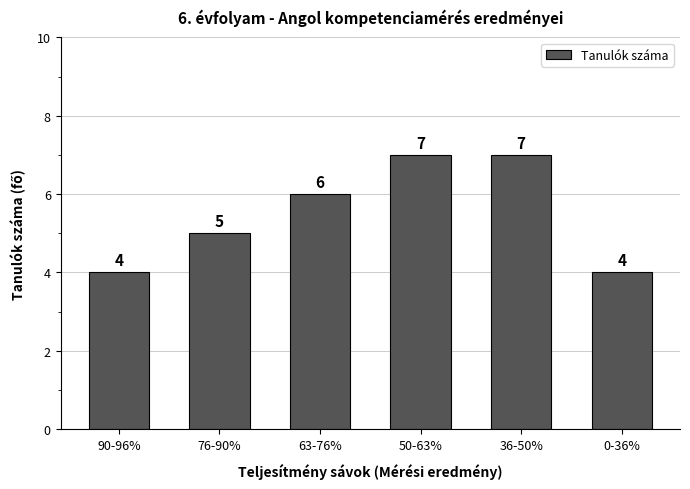

What is the minimum value shown in the chart?

4